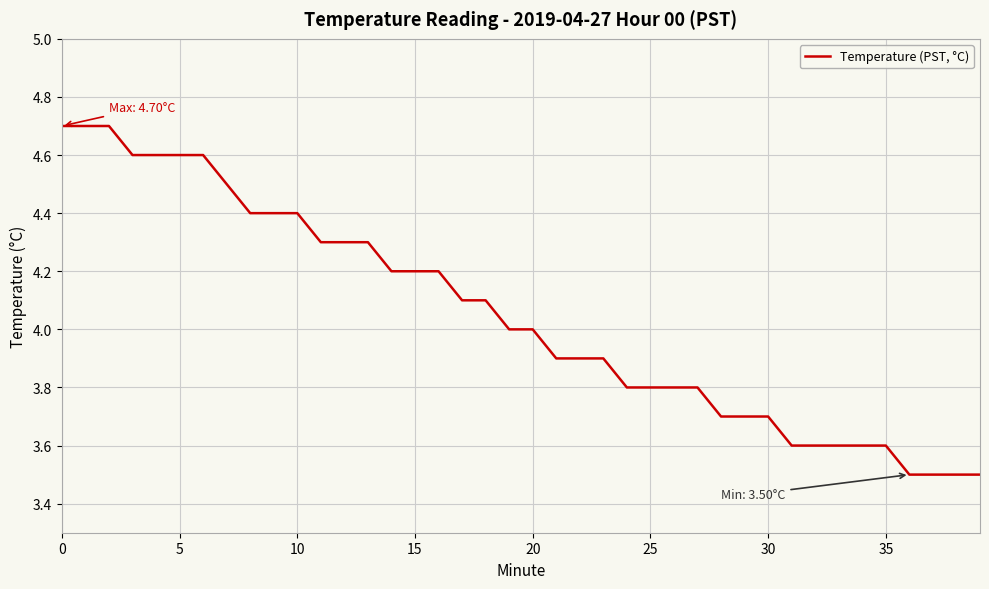

What is the smallest value displayed?

3.5